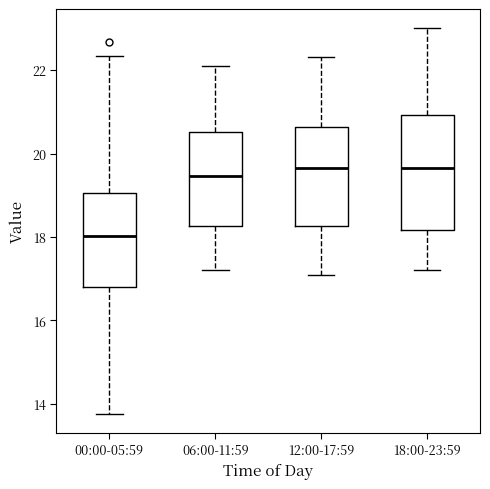

Reading left to right, transcribe this box plot: for each box, give where its median line is, the range the box spans, and where its two whiskers end, as read against the y-axis. The values are not printed on the chart, so give them approximately, as read against the axis.

00:00-05:59: median 18.0, box 16.8 to 19.0, whiskers 13.8 to 22.4
06:00-11:59: median 19.4, box 18.2 to 20.6, whiskers 17.2 to 22.2
12:00-17:59: median 19.6, box 18.2 to 20.6, whiskers 17.2 to 22.4
18:00-23:59: median 19.6, box 18.2 to 21.0, whiskers 17.2 to 23.0